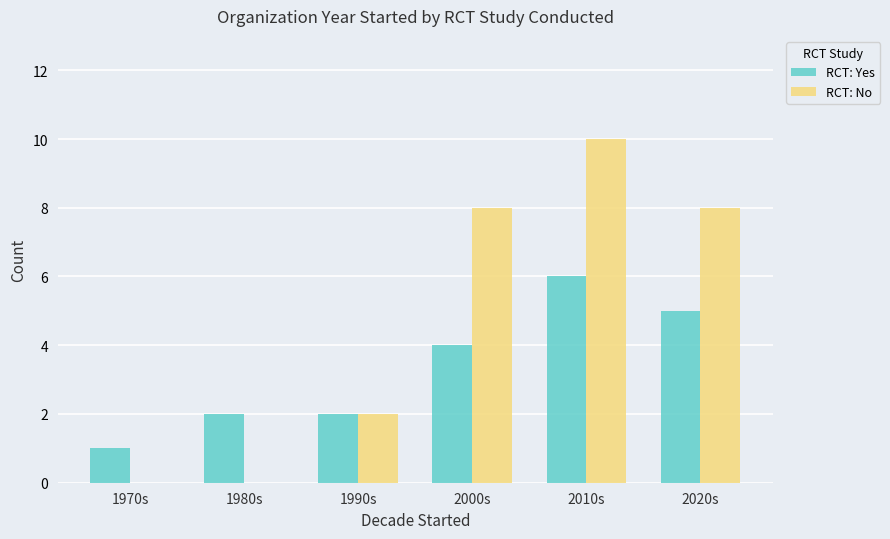

What is the difference between the RCT: No values at 1990s and 2000s?

6